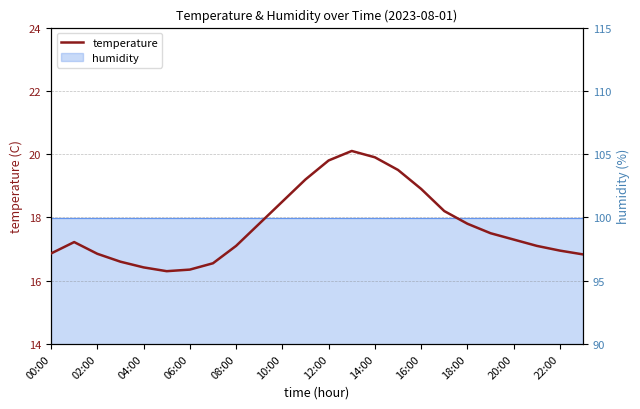

Which category has the highest value across all series?

13